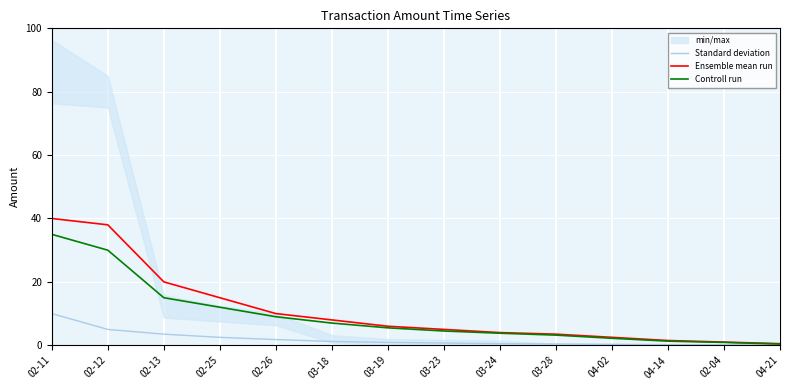

The Ensemble mean run series shows 13.1 at 02-26. True or false?

False